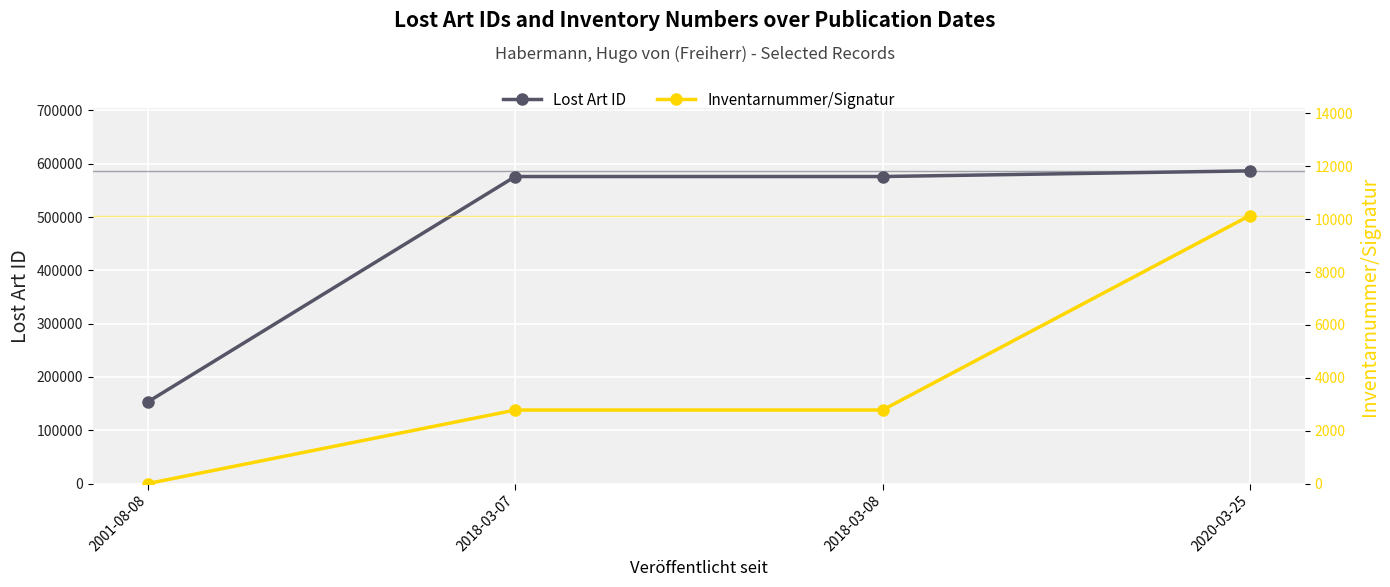

True or false: Lost Art ID has a value of 161444 at 2018-03-07.

False